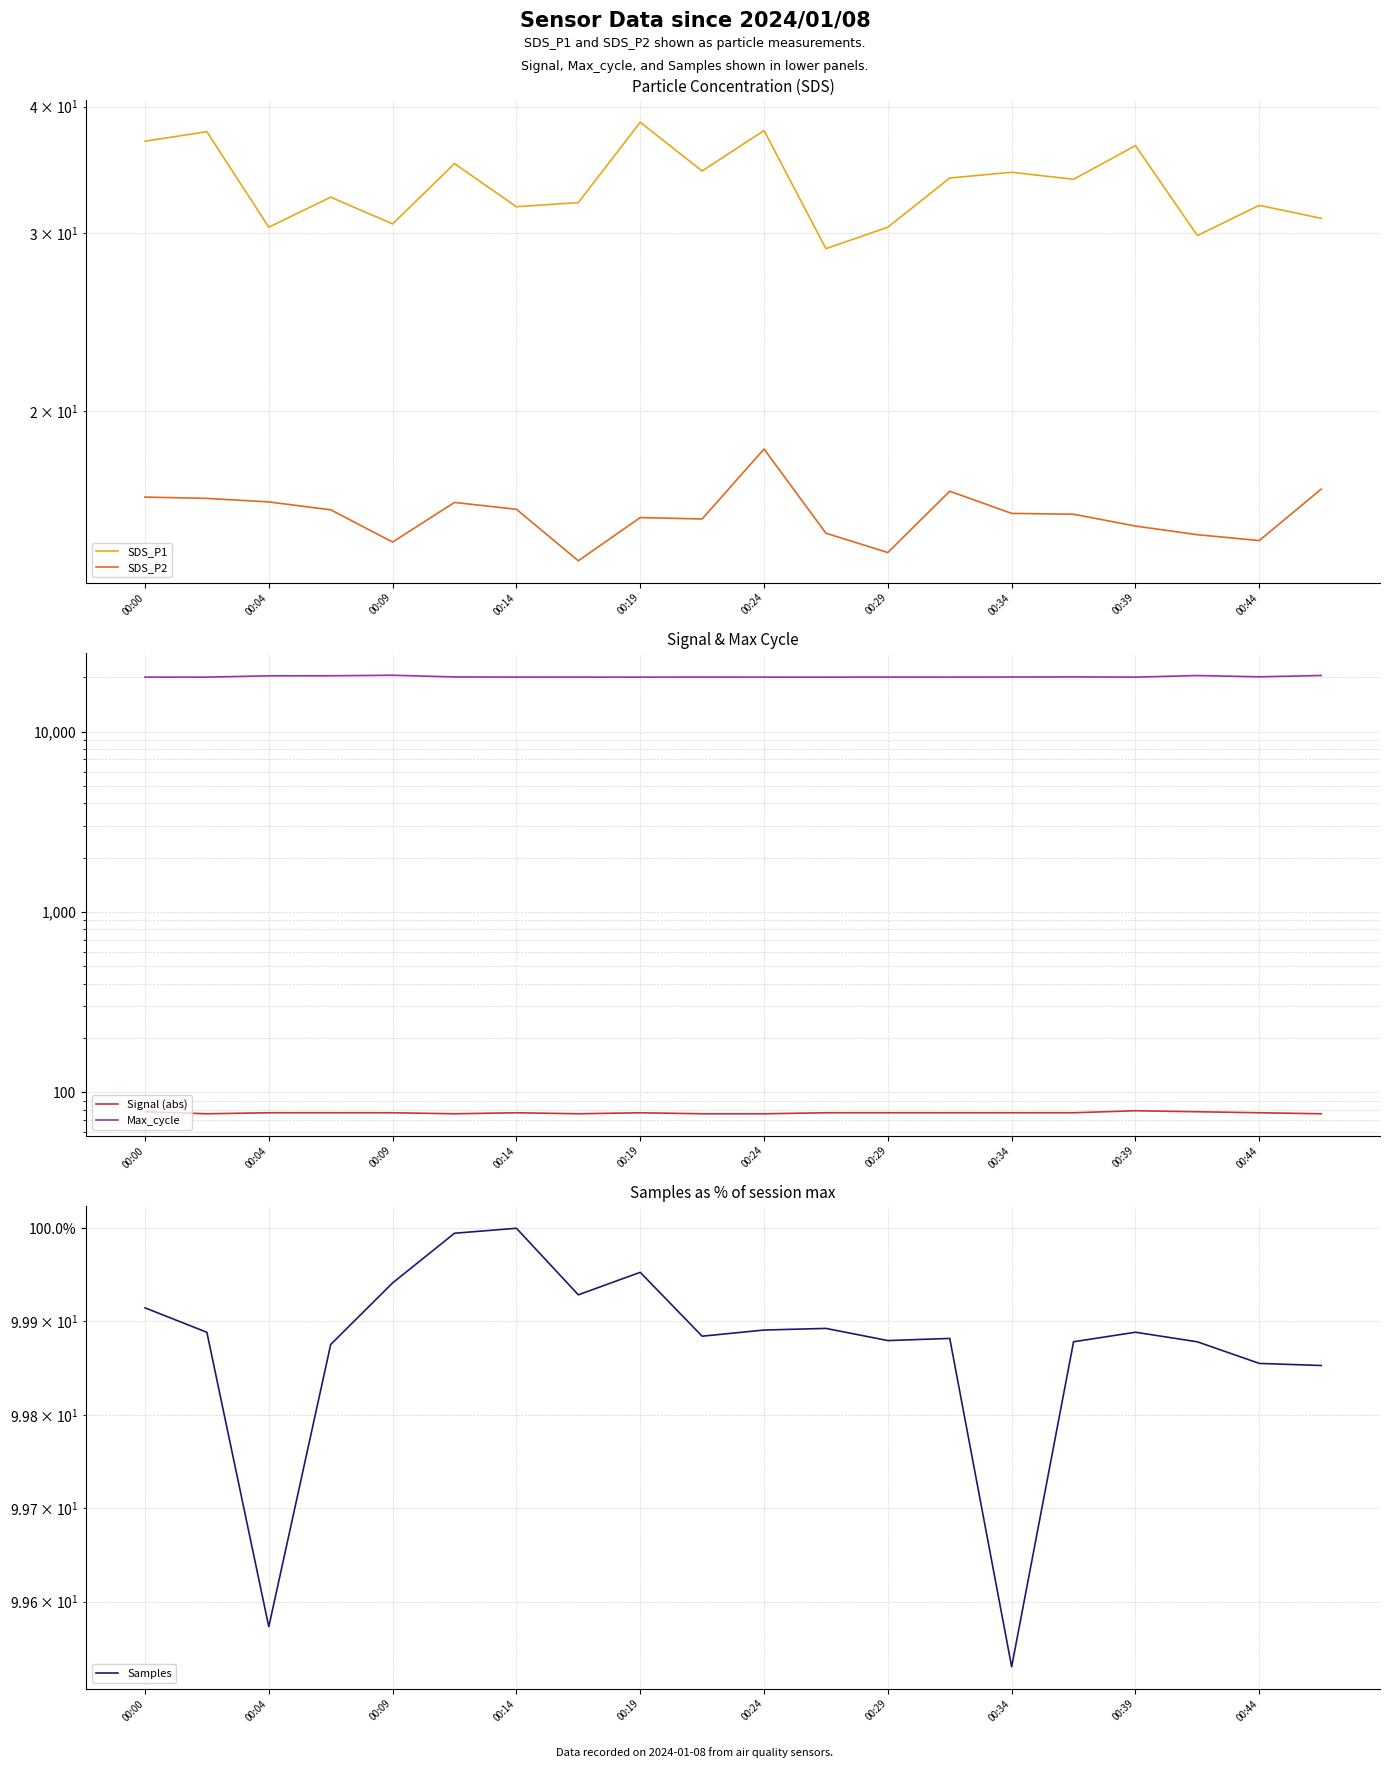

What is the maximum value for Signal (abs)?

79.0